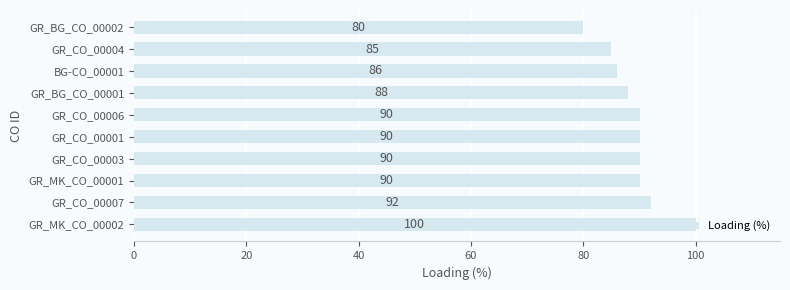

Between GR_MK_CO_00001 and GR_CO_00007, which is larger?

GR_CO_00007